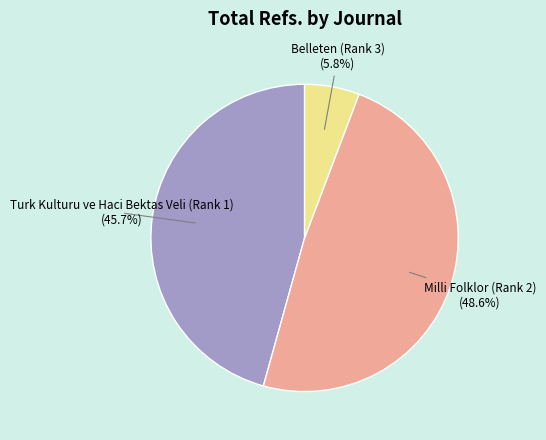

Count the number of slices in the pie.

3